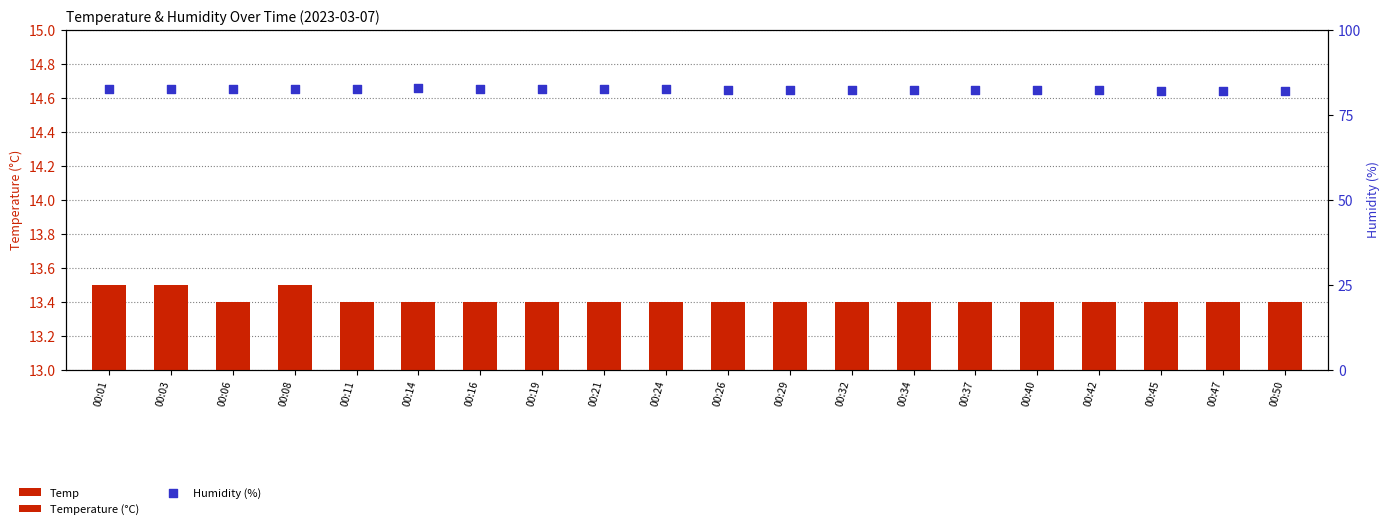

At which category is the sum across all series the highest?

00:08